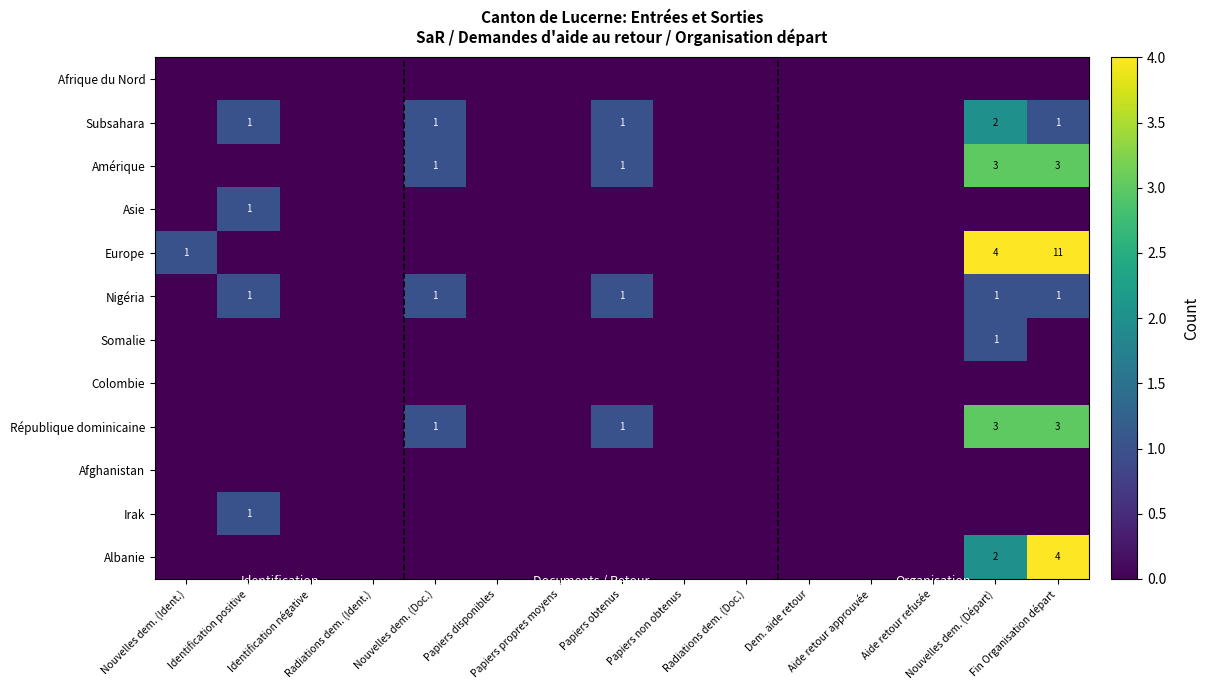

Between Aide retour approuvée and Dem. aide retour, which is larger?

Aide retour approuvée